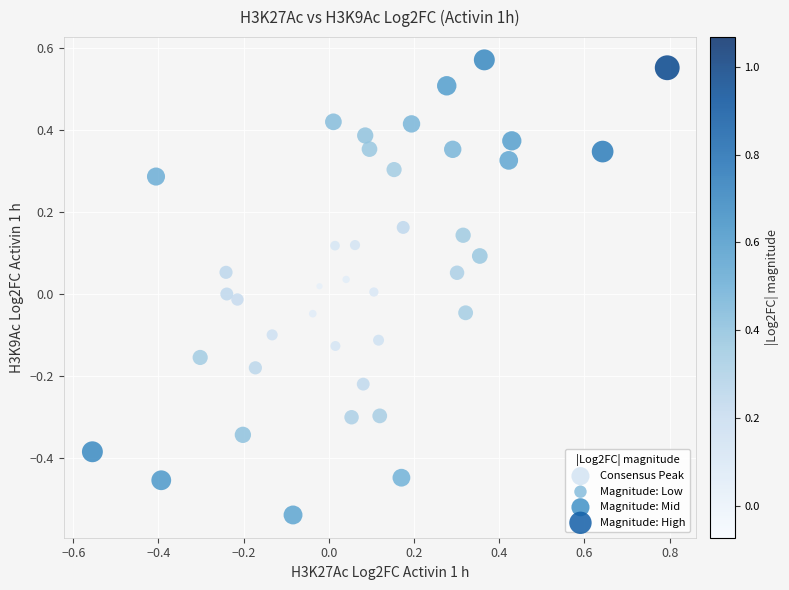

What is the range of X values (max minus min)?

1.3